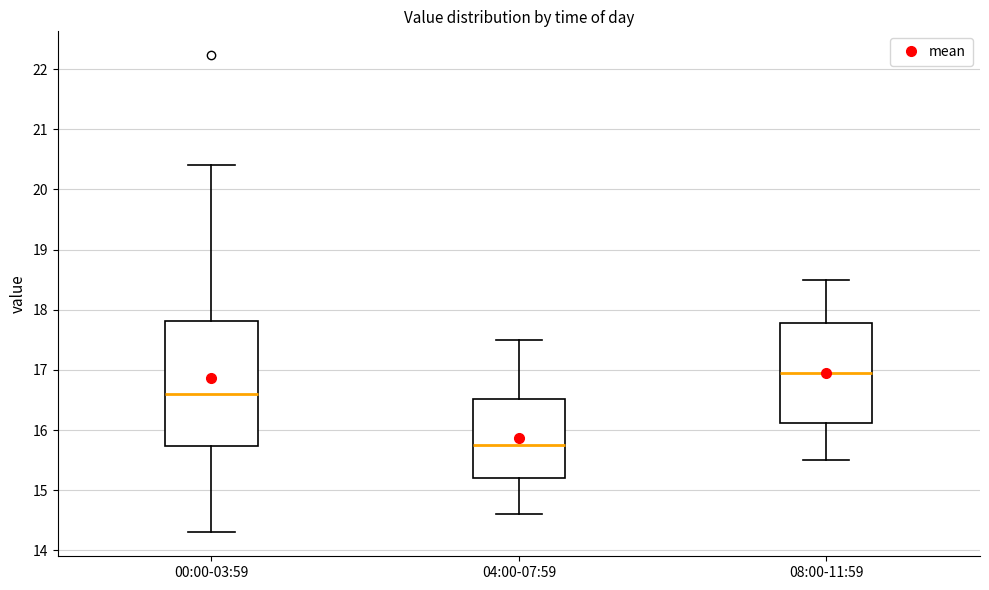

Reading left to right, transcribe this box plot: for each box, give where its median line is, the range the box spans, and where its two whiskers end, as read against the y-axis. The values are not printed on the chart, so give them approximately, as read against the axis.

00:00-03:59: median 16.6, box 15.7 to 17.8, whiskers 14.3 to 20.4
04:00-07:59: median 15.8, box 15.2 to 16.5, whiskers 14.6 to 17.5
08:00-11:59: median 17.0, box 16.1 to 17.8, whiskers 15.5 to 18.5